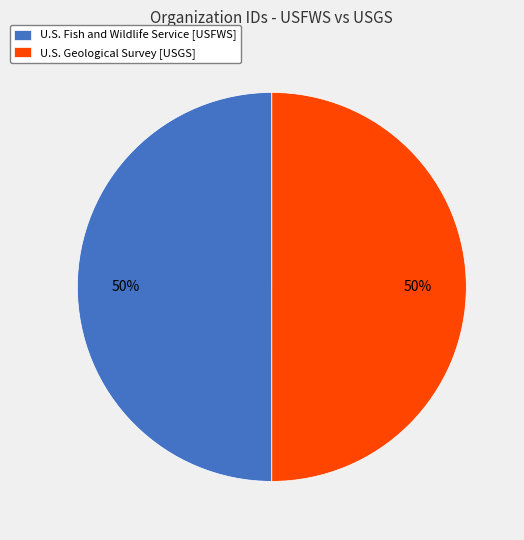

Is it true that U.S. Geological Survey [USGS] is 60% of the pie?

False